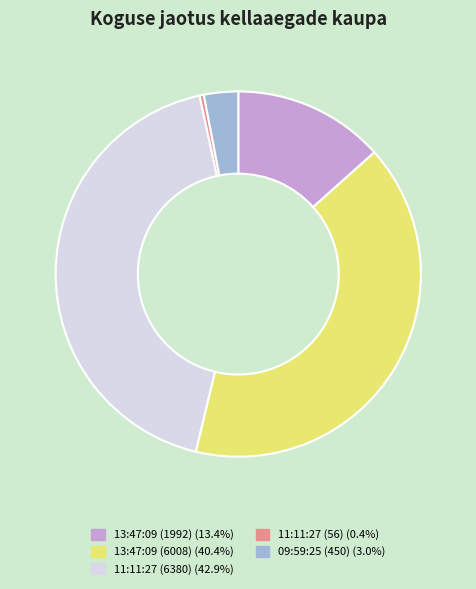

Is it true that 13:47:09 (1992) is 13% of the pie?

True